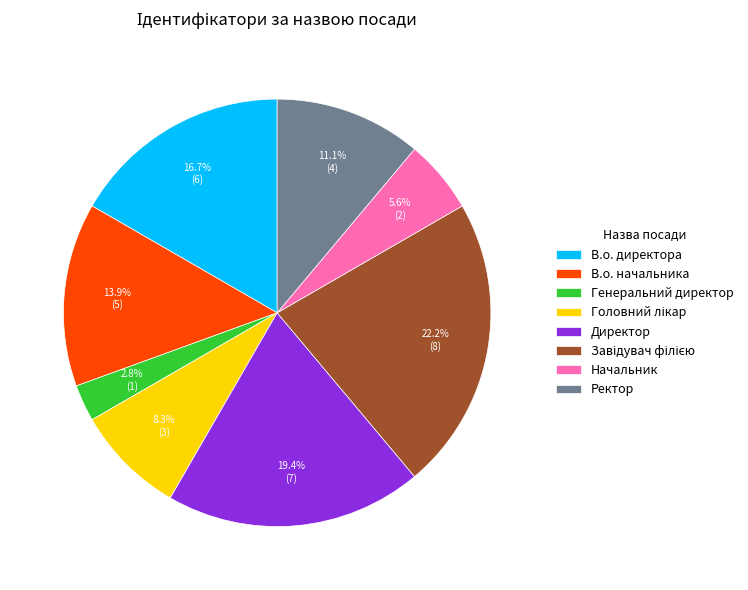

The В.о. директора slice represents 26% of the pie. True or false?

False